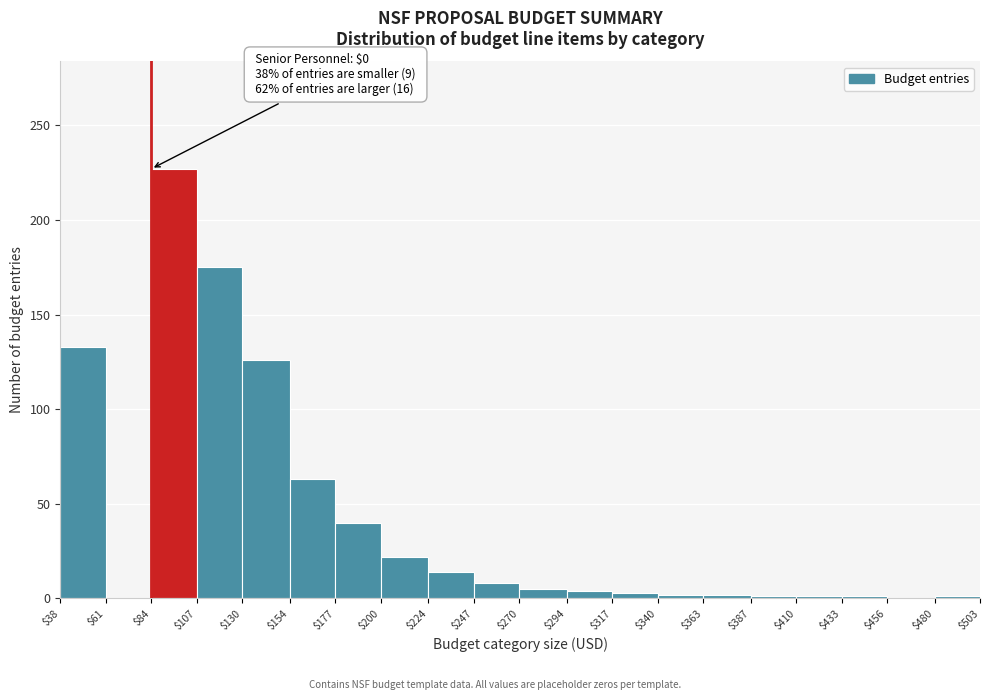

Which range on the x-axis has the tallest bar?

$84 to $107